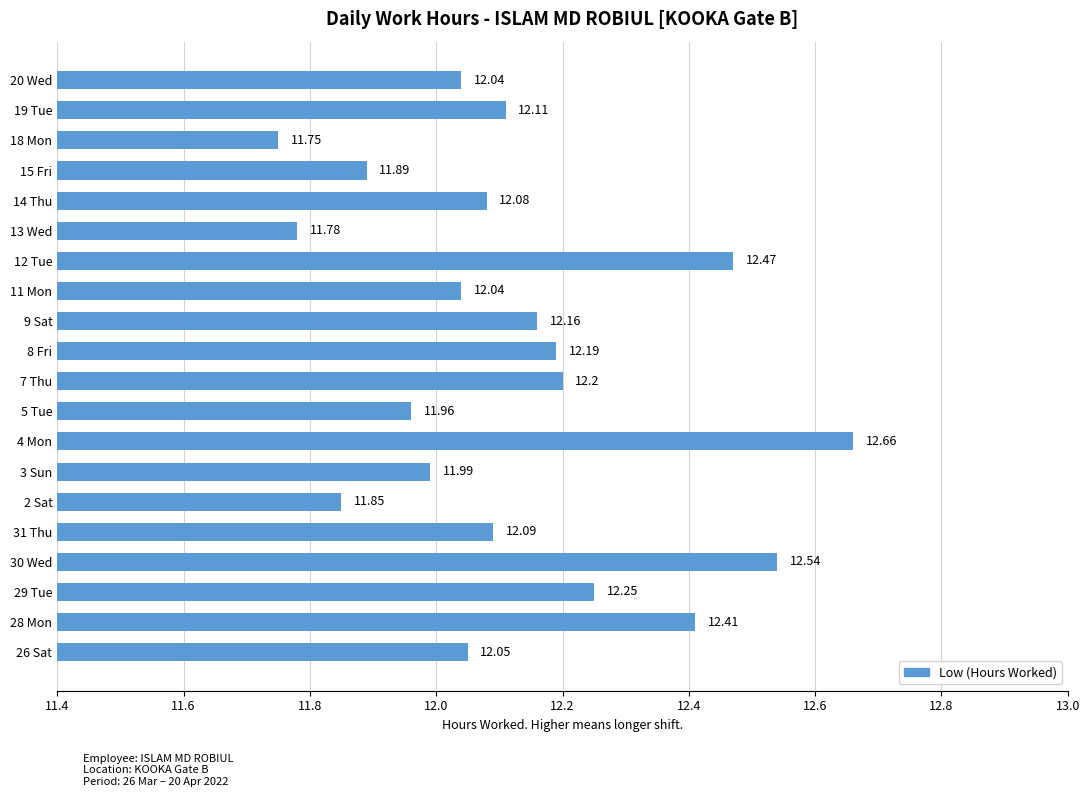

At which label is the value closest to 12?

3 Sun